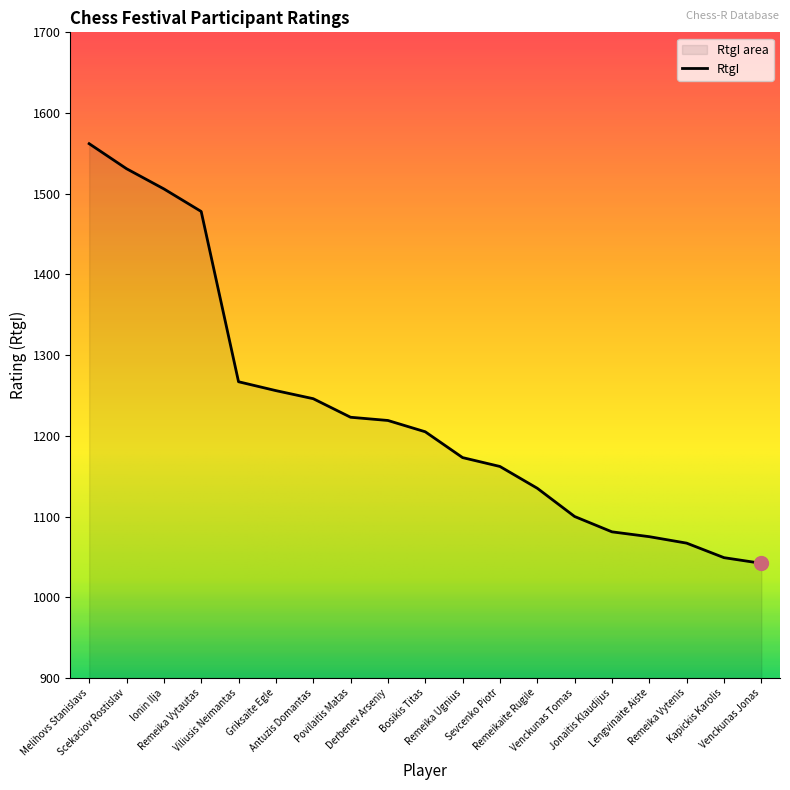

What is the ratio of the value at Remeika Ugnius to the value at Jonaitis Klaudijus?

1.1